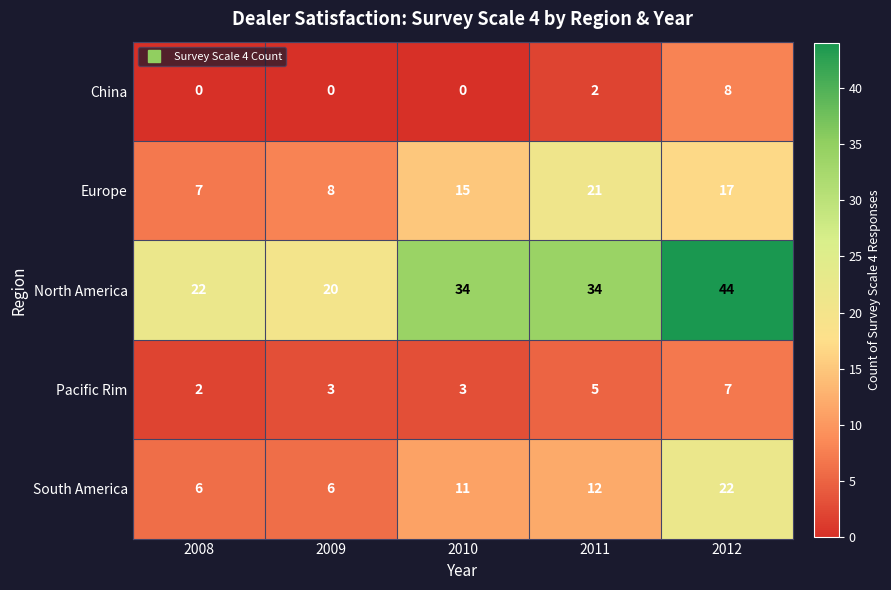

At which category is the sum across all series the highest?

2012